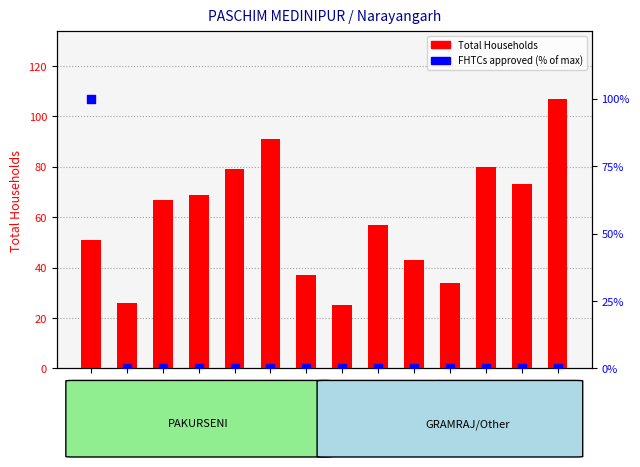

Which series has the largest total across all categories?

Total Households